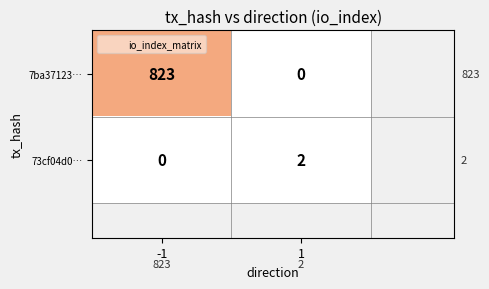

List the labels in order of 73cf04d0… value, largest first.

1, -1